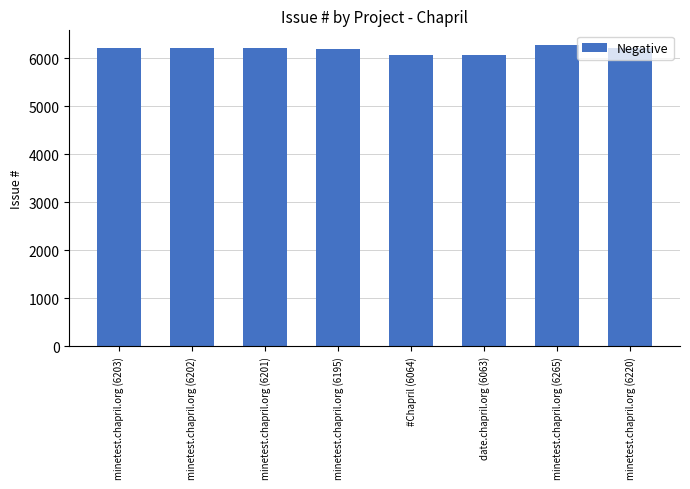

The chart shows a value of 10802 at minetest.chapril.org (6220). True or false?

False